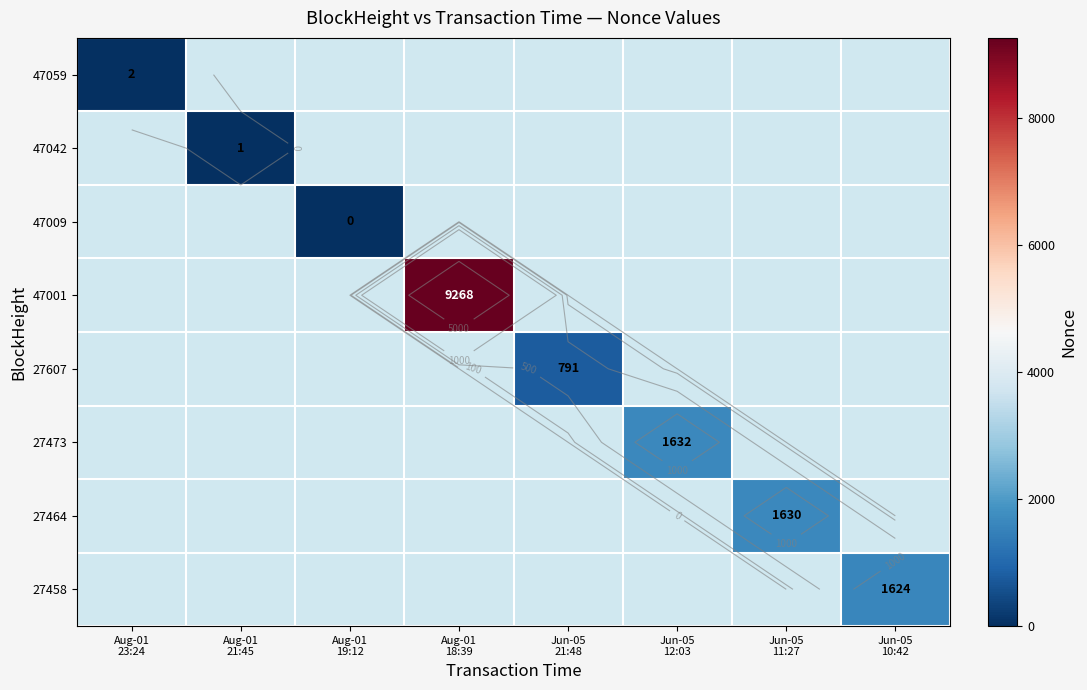

At which label does 47059 reach its minimum?

Aug-01 23:24